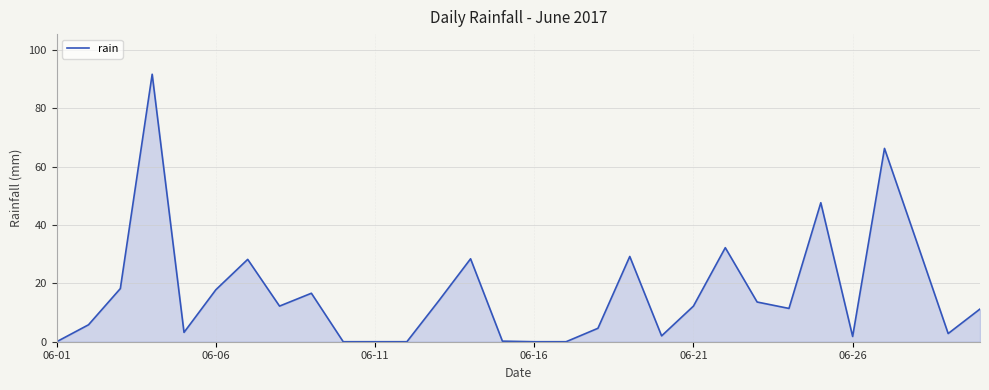

What is the difference between the maximum and minimum values?

91.6